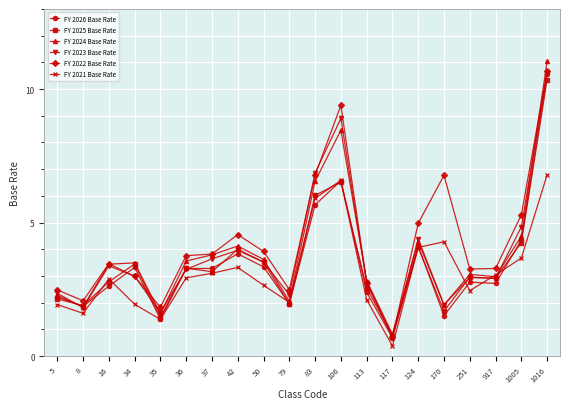

Is it true that FY 2026 Base Rate equals 1.9 at 8?

True